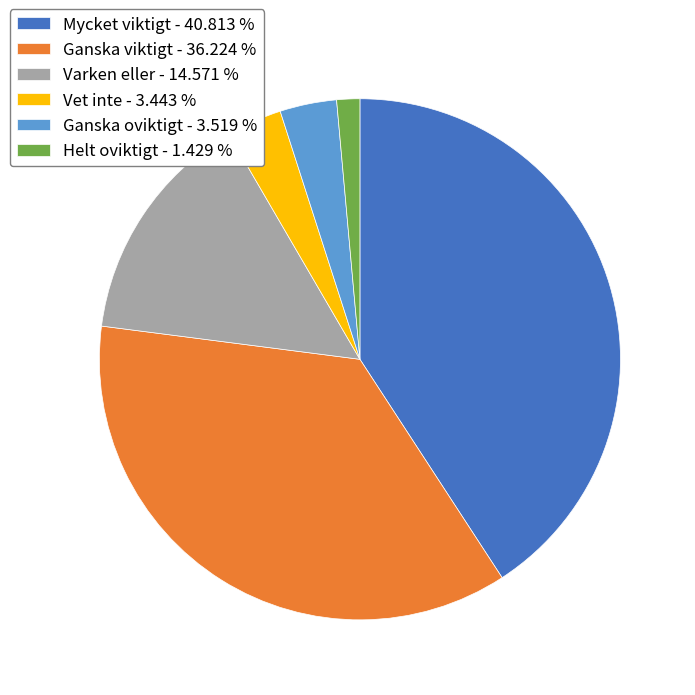

The Helt oviktigt slice represents 1% of the pie. True or false?

True